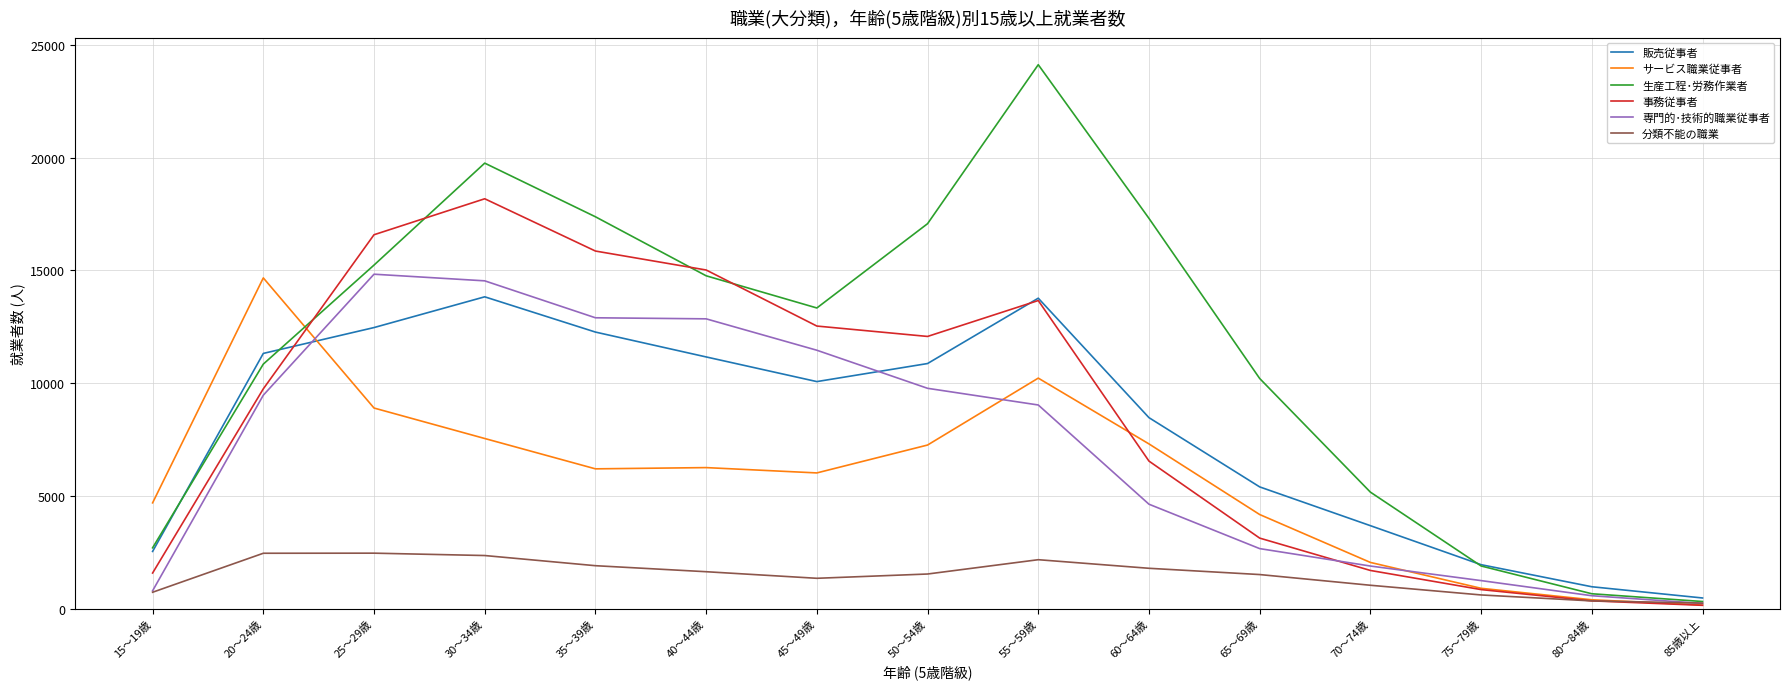

What is the spread (max minus min) of values at 65～69歳?

8699